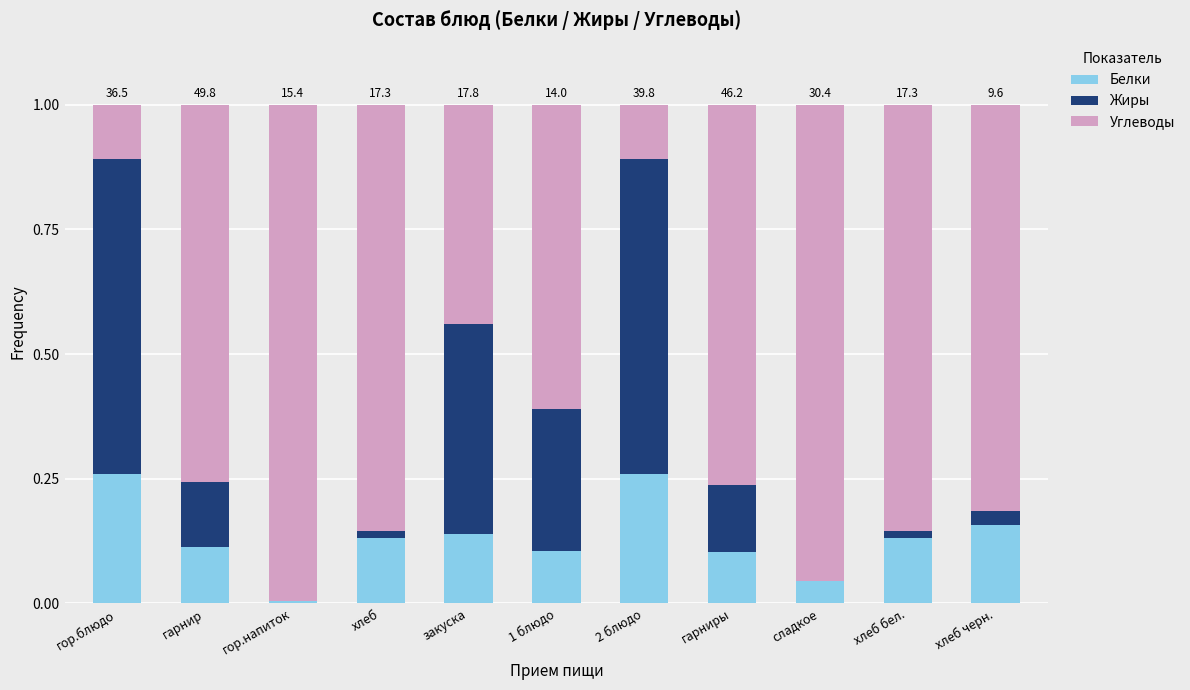

Is it true that Белки equals 0.1 at хлеб?

True